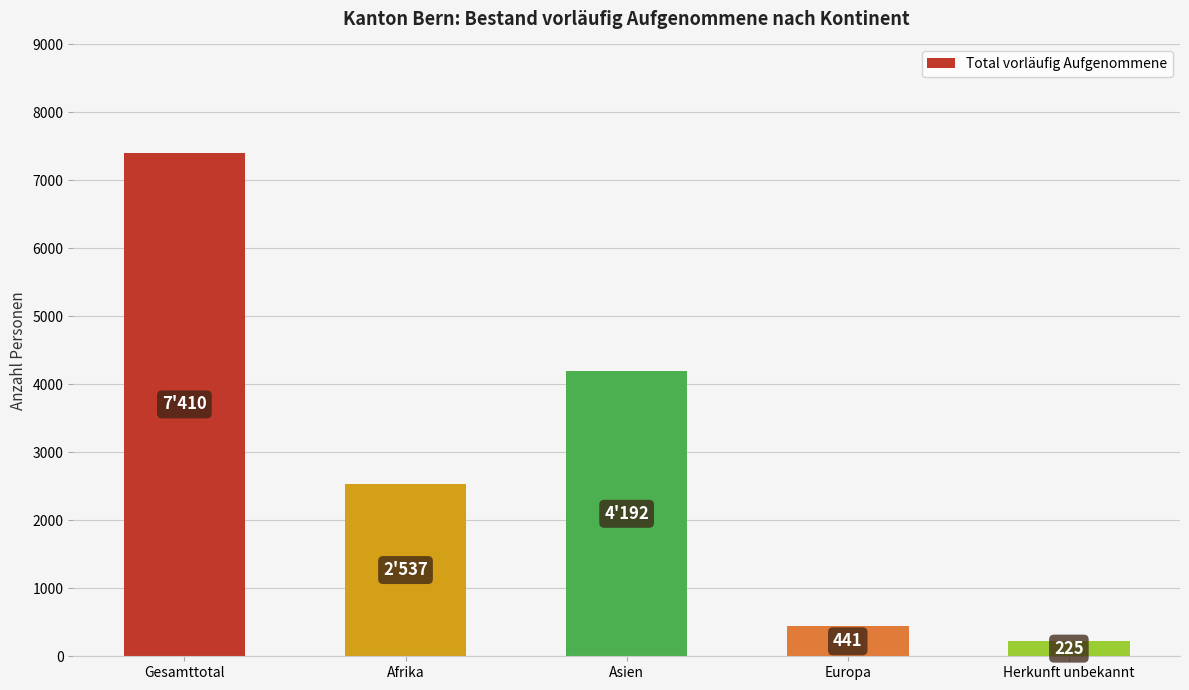

What is the label of the 4th bar from the right?

Afrika